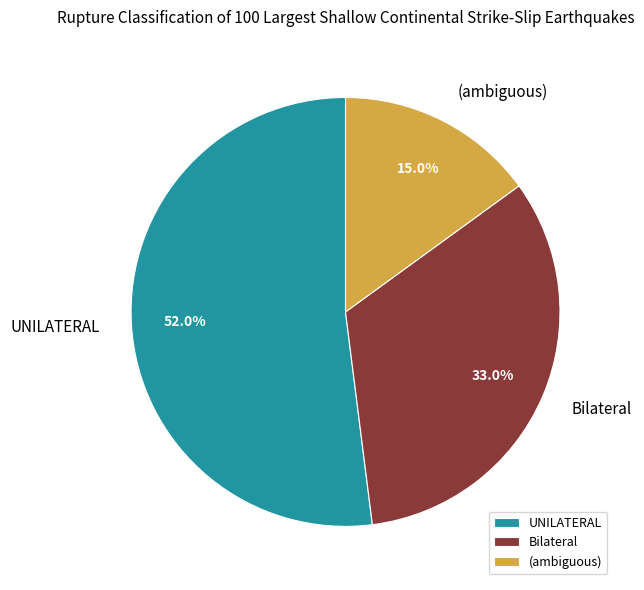

Does Bilateral represent more than half of the total?

No